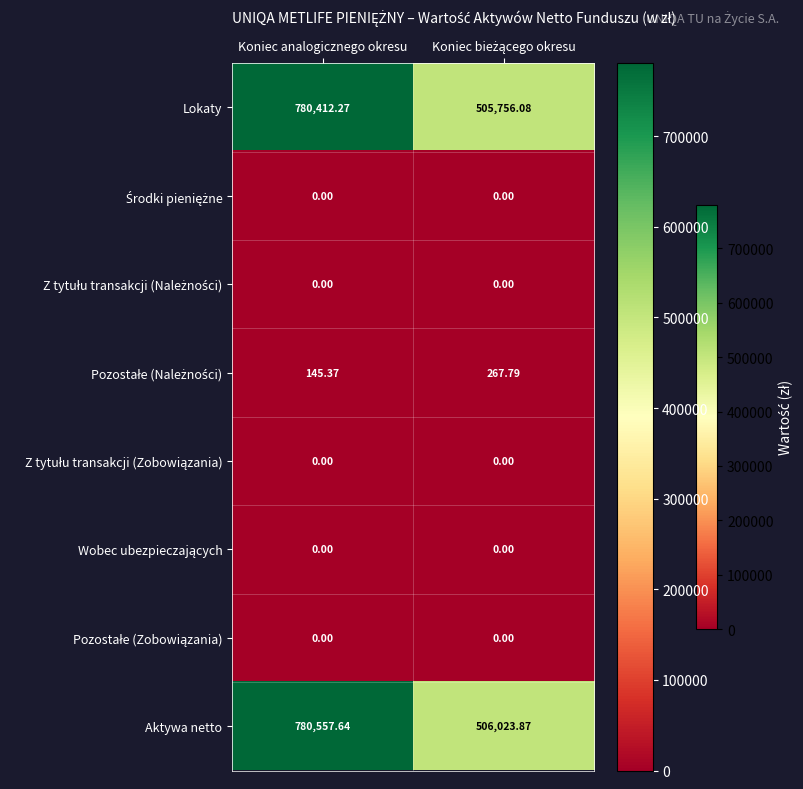

At which category is the sum across all series the highest?

Koniec analogicznego okresu